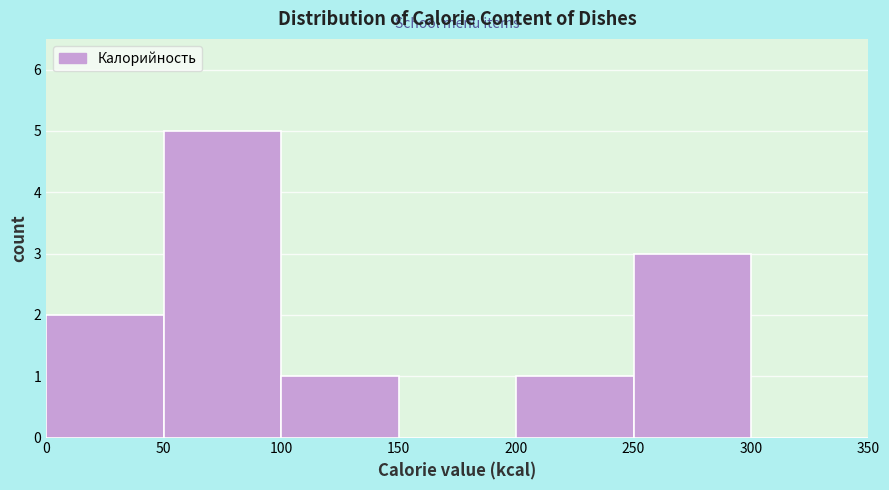

Reading left to right, transcribe this chart: for each bar, give the range it covers on the x-axis and its height. The values are not printed on the chart, so give them approximately, as read against the axis.

0 to 50: 2
50 to 100: 5
100 to 150: 1
150 to 200: 0
200 to 250: 1
250 to 300: 3
300 to 350: 0